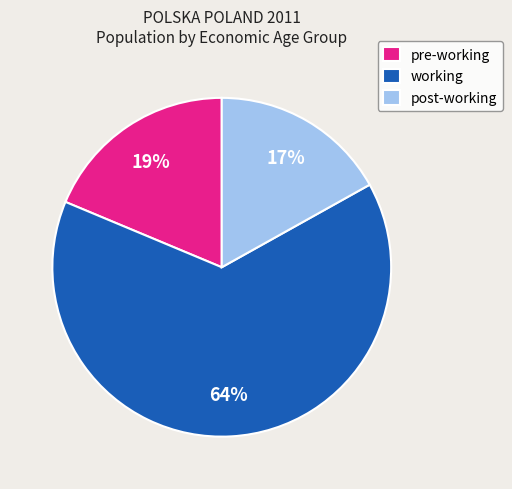

What is the smallest slice in the pie chart?

post-working